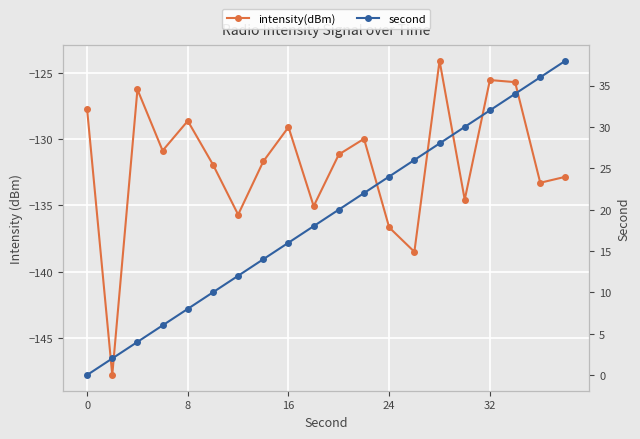

Which series has the widest spread of values?

second